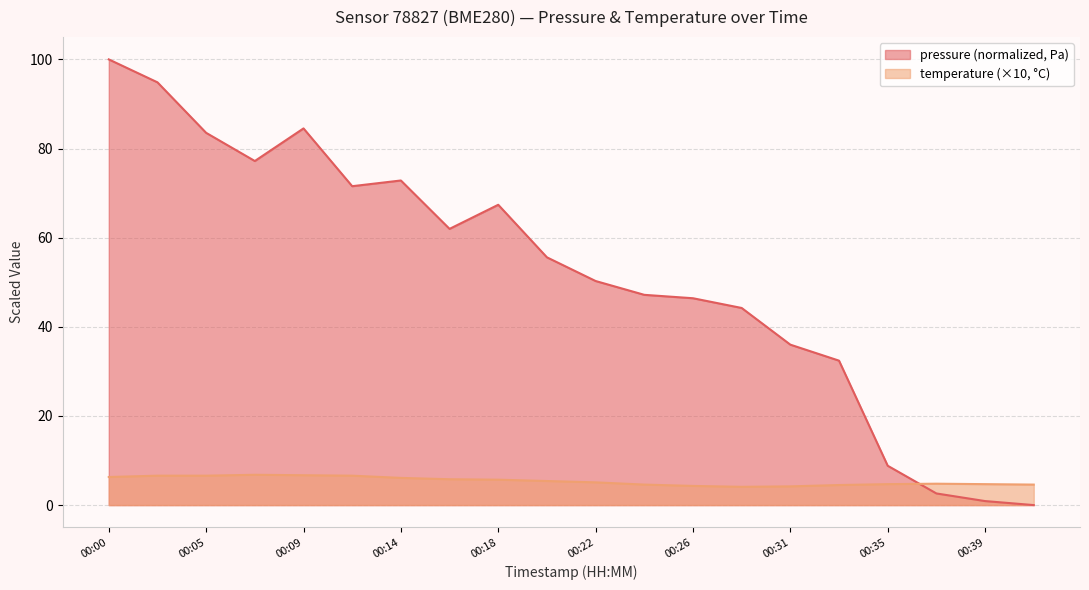

How many interior local valleys does the pressure series have?

3